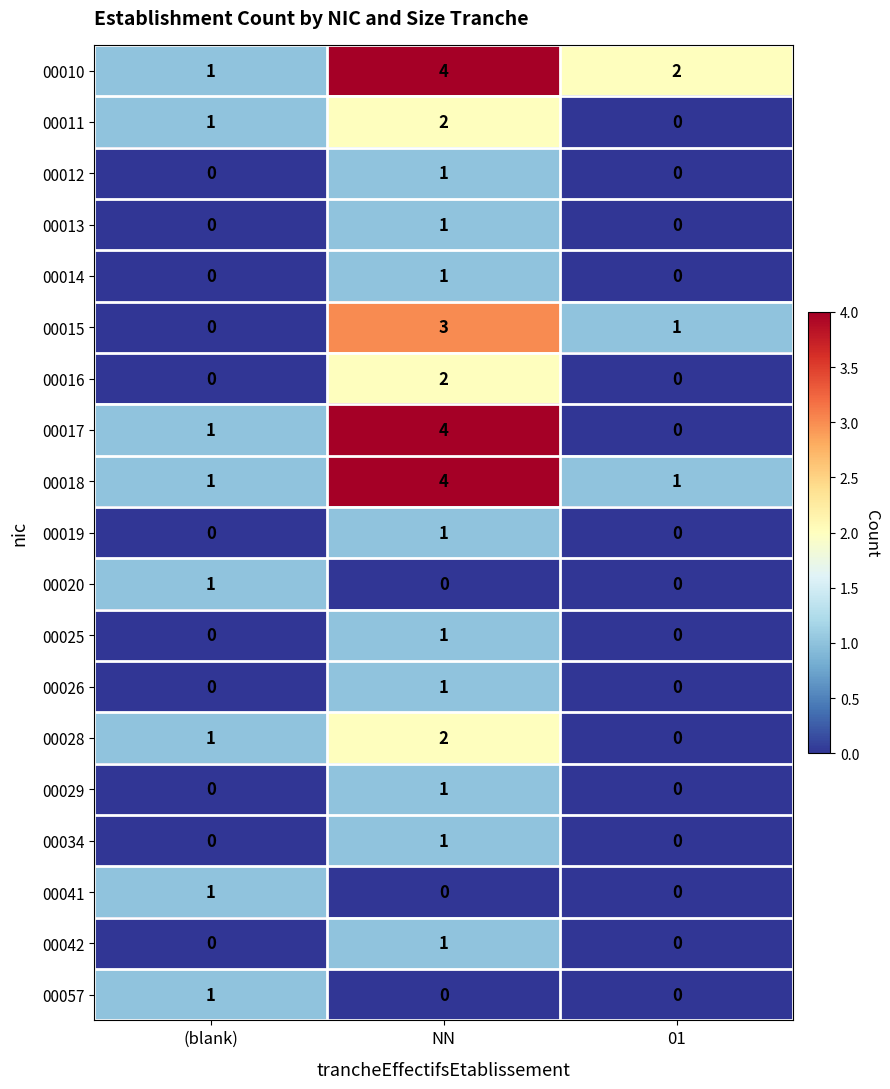

At which label does 00015 first exceed 1?

NN